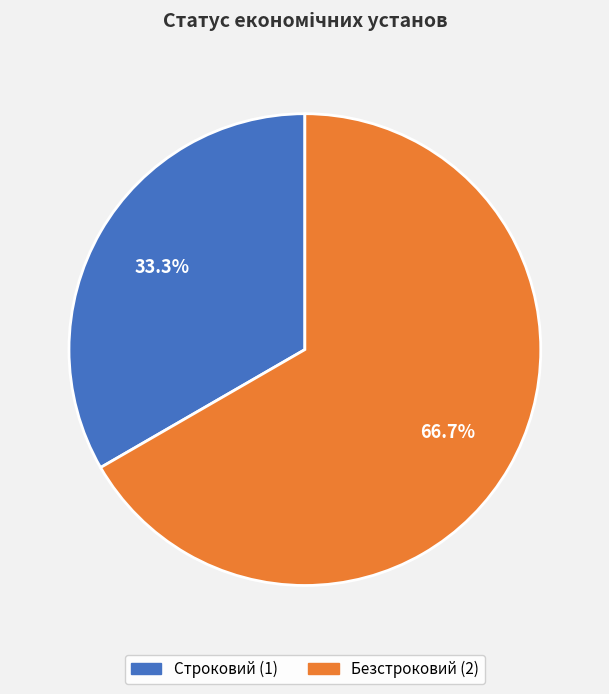

Which has a higher value, Строковий or Безстроковий?

Безстроковий